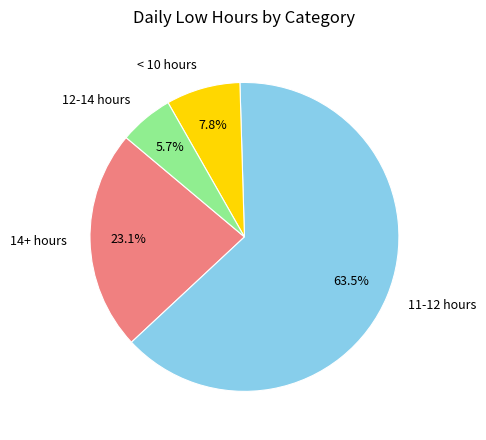

How many slices are in this pie chart?

4